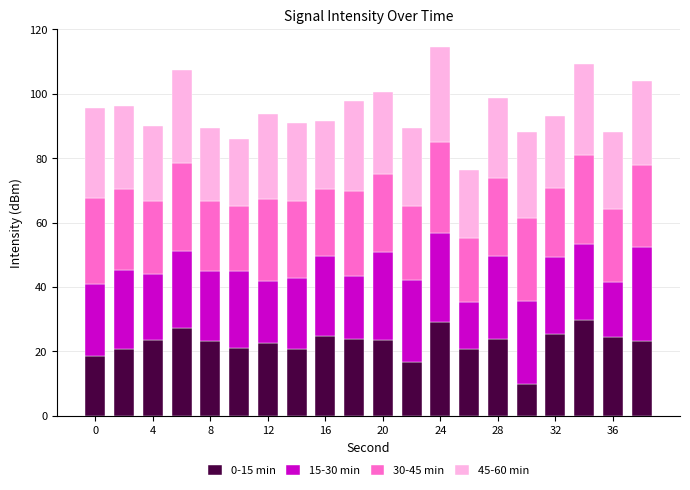

What is the highest value of the 0-15 min series?

29.7